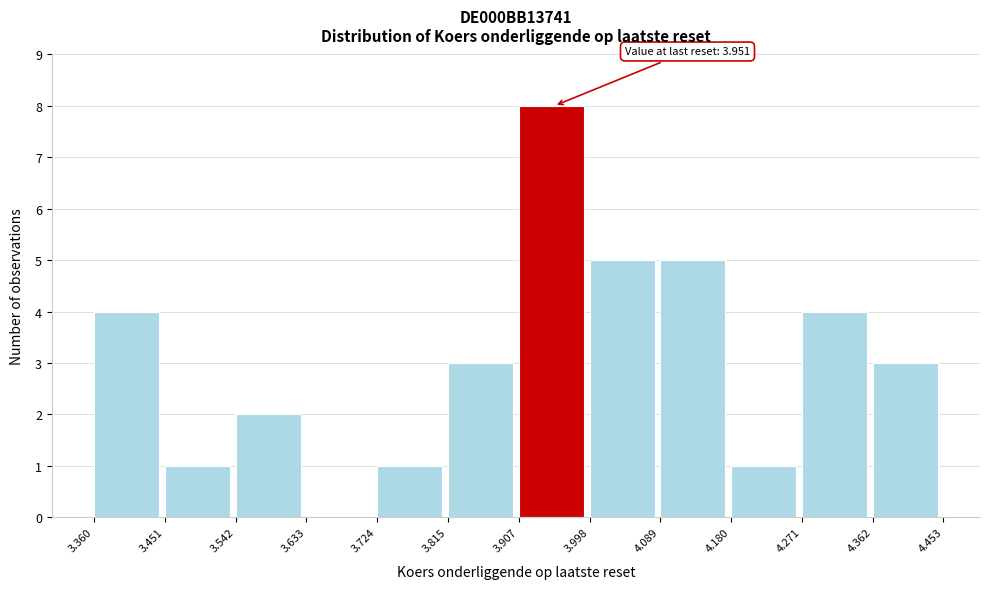

Which range on the x-axis has the tallest bar?

3.907 to 3.998